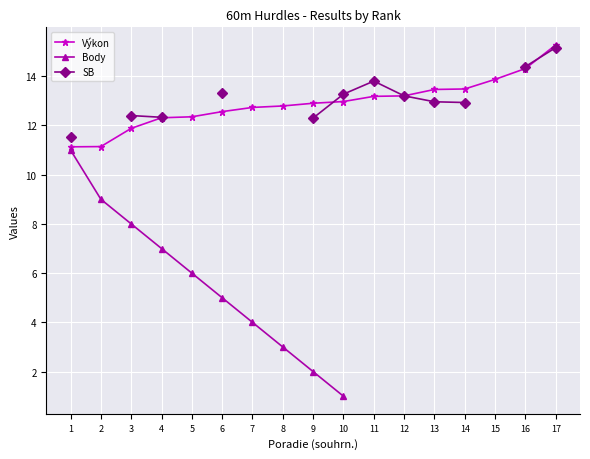

What is the value of the Výkon point at the 11th from the left?

13.2